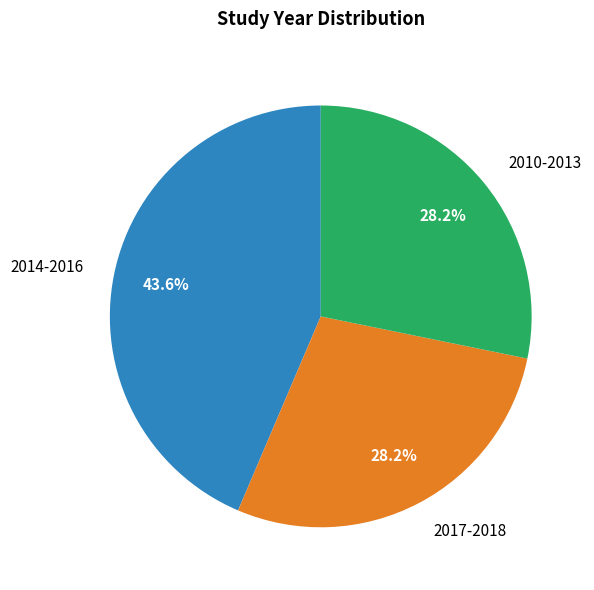

What is the ratio of the value at 2014-2016 to the value at 2010-2013?

1.5